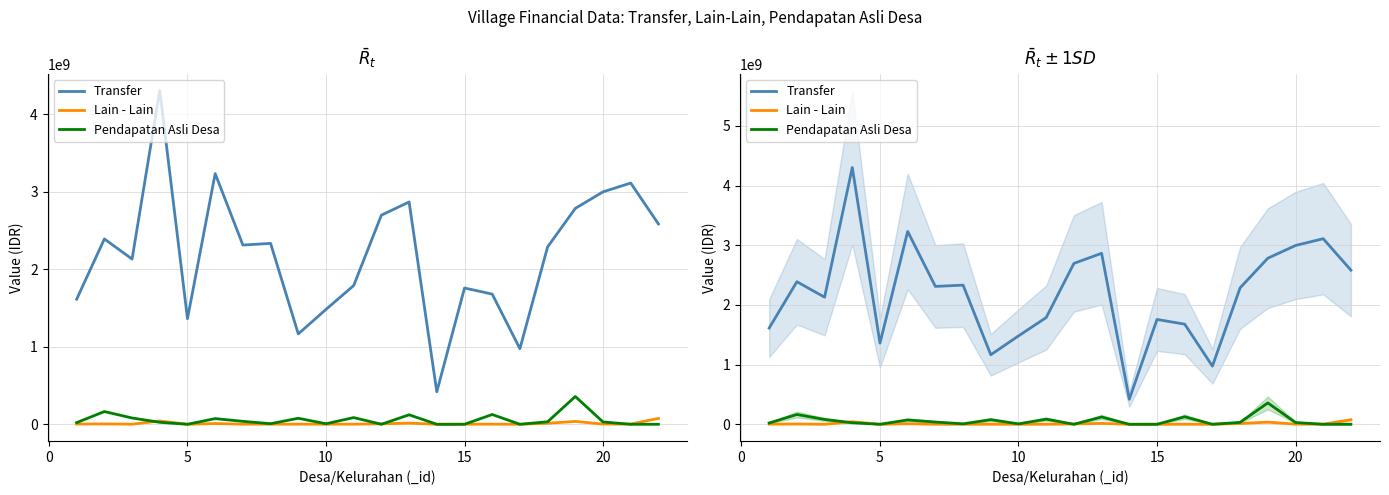

What is the lowest value of the Transfer series?

418438200